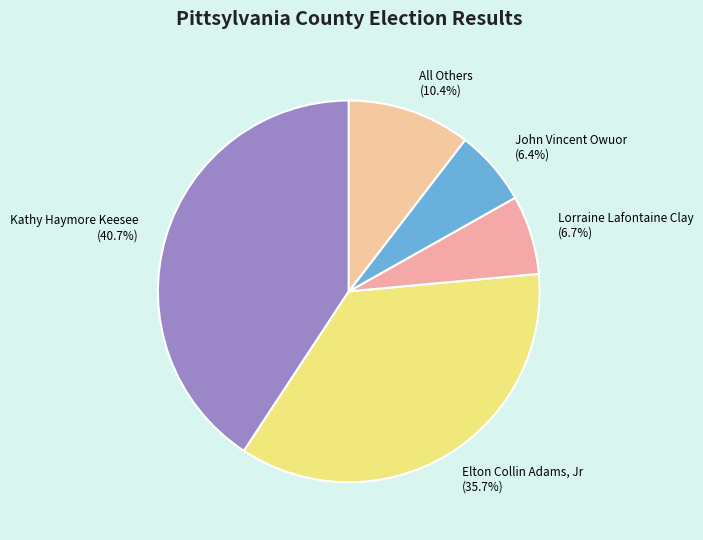

Does any single category account for the majority?

No